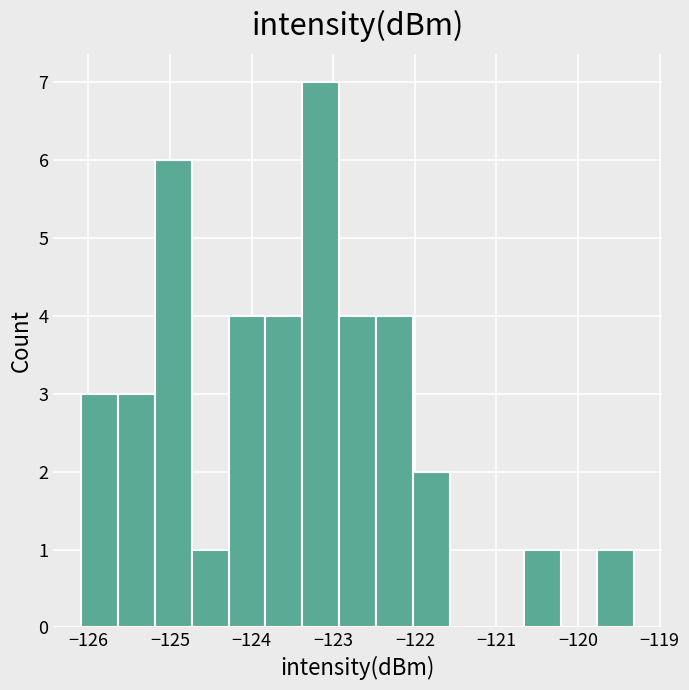

Reading left to right, transcribe this chart: for each bar, give the range it covers on the x-axis and its height. Neither the bar edges nor the heights are printed on the chart, so give them approximately, as read against the axes.

-126.1 to -125.6: 3
-125.6 to -125.2: 3
-125.2 to -124.7: 6
-124.7 to -124.3: 1
-124.3 to -123.8: 4
-123.8 to -123.4: 4
-123.4 to -122.9: 7
-122.9 to -122.5: 4
-122.5 to -122.0: 4
-122.0 to -121.6: 2
-121.6 to -121.1: 0
-121.1 to -120.7: 0
-120.7 to -120.2: 1
-120.2 to -119.8: 0
-119.8 to -119.3: 1